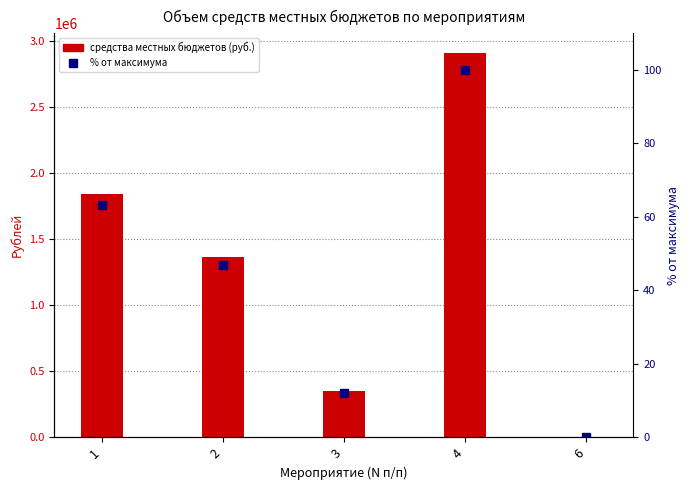

At which label does % от максимума first exceed 46?

1